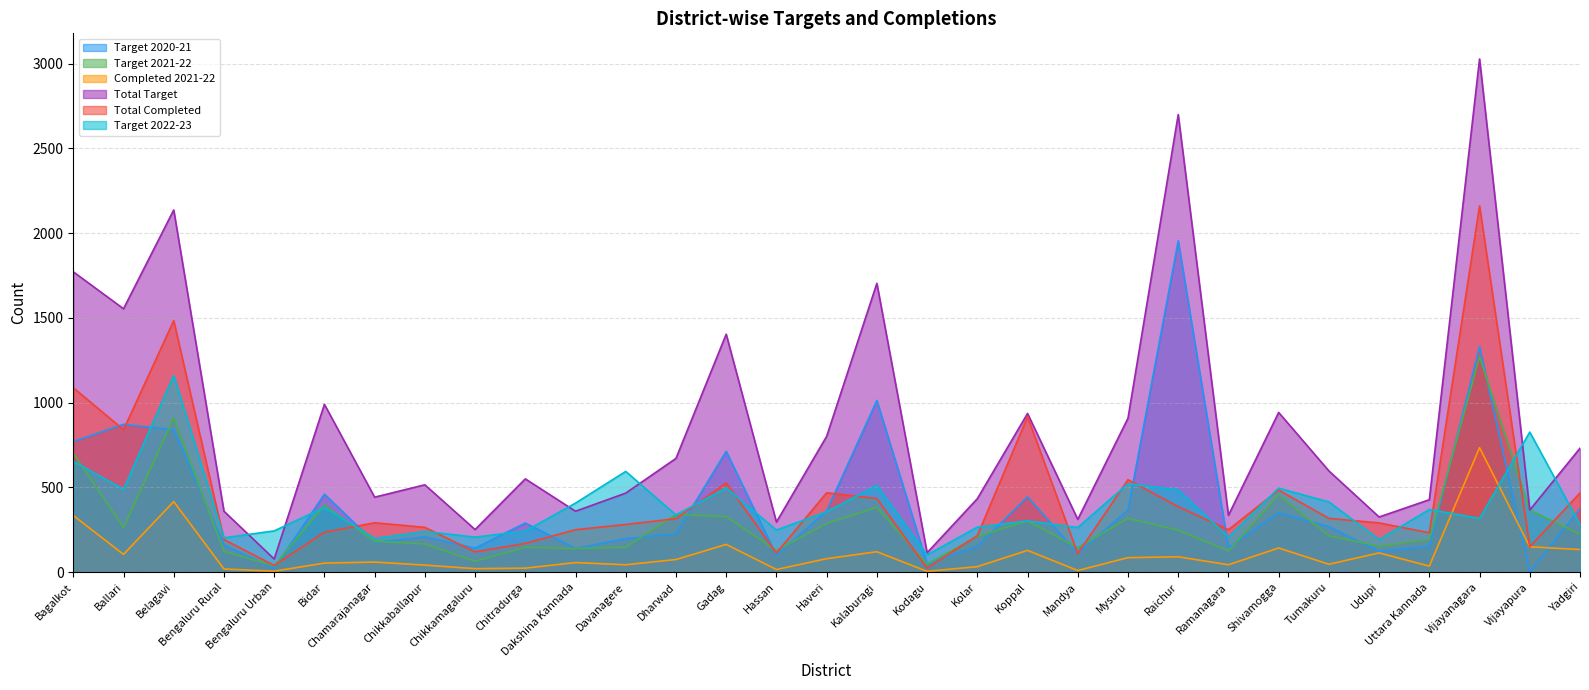

What value does the Total Target series have at Mysuru, to the nearest 10?

910